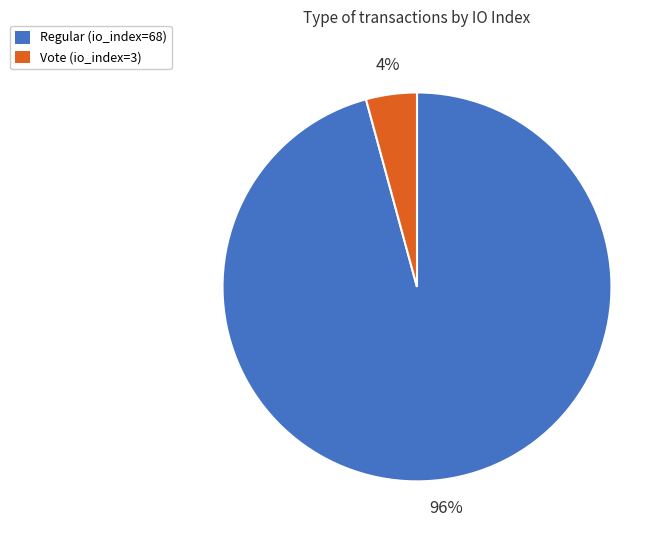

How many slices are in this pie chart?

2